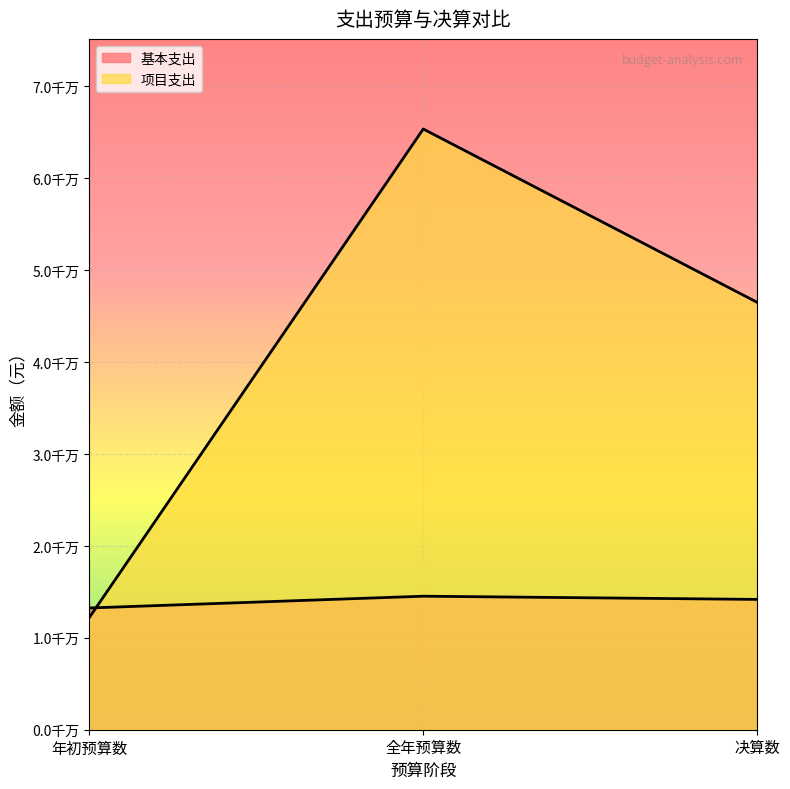

What is the total value across all series at 决算数?

60680318.8